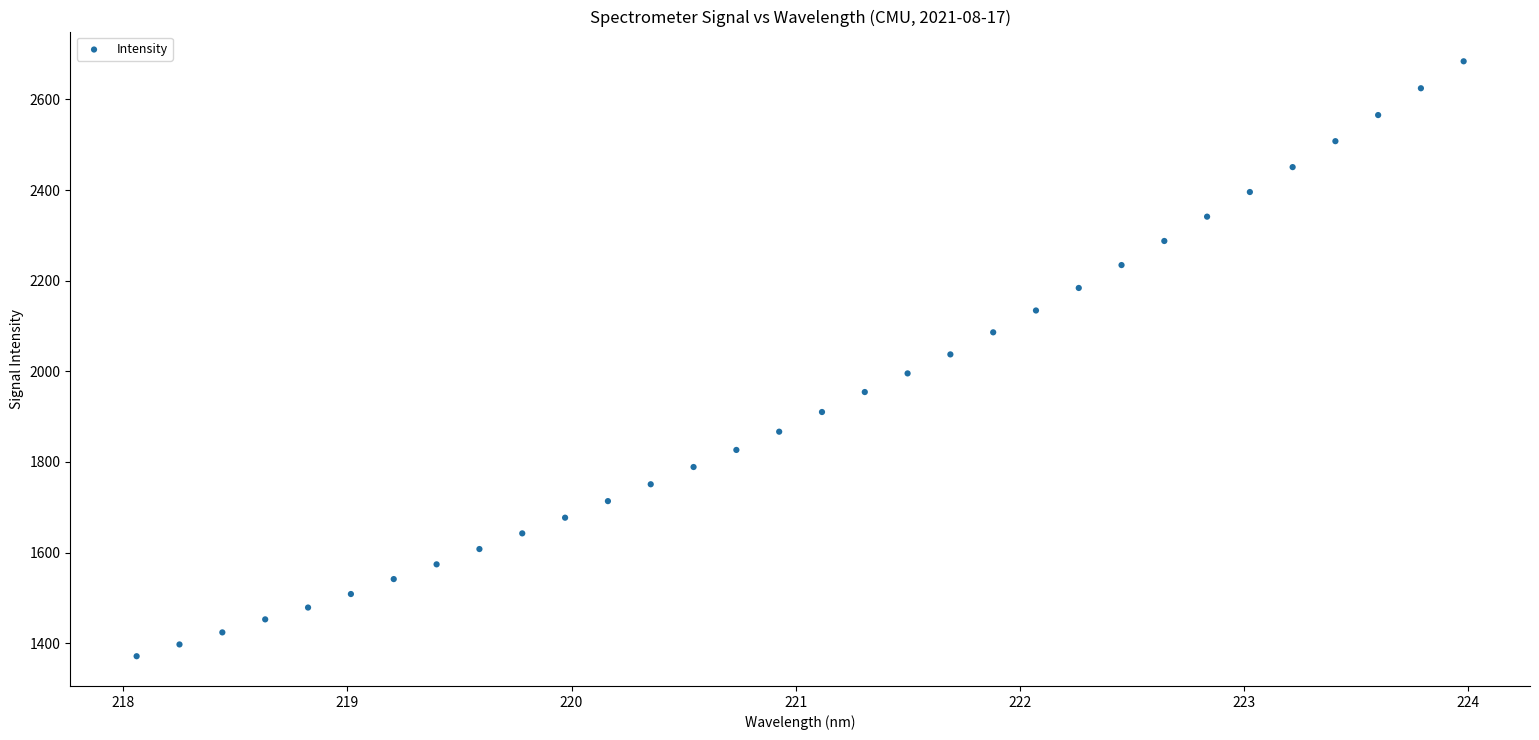

What is the range of X values (max minus min)?

5.9